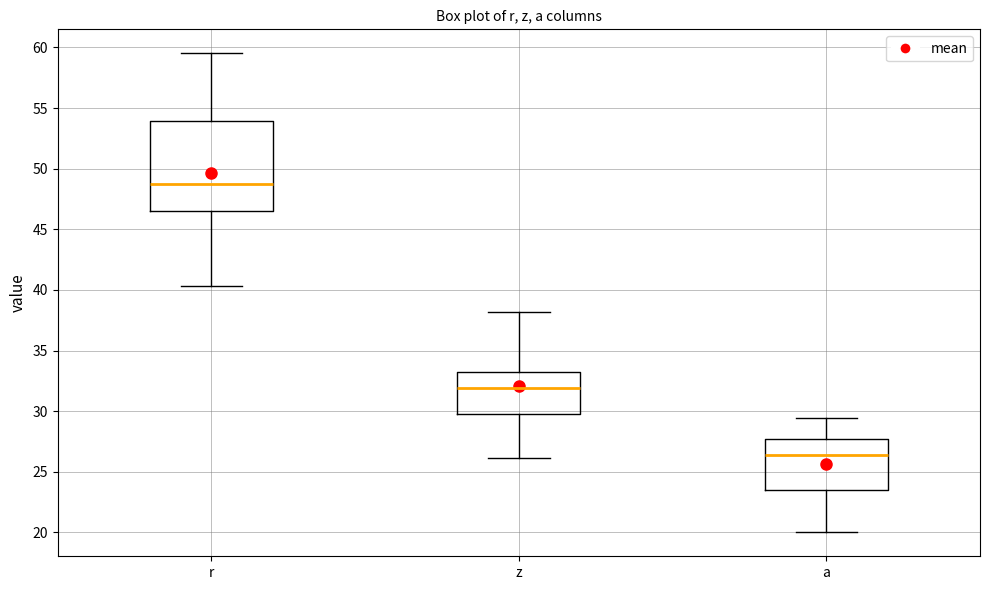

Where is the lower edge of the box for a on the y-axis? The values are not printed on the chart, so give them approximately, as read against the axis.

23.5